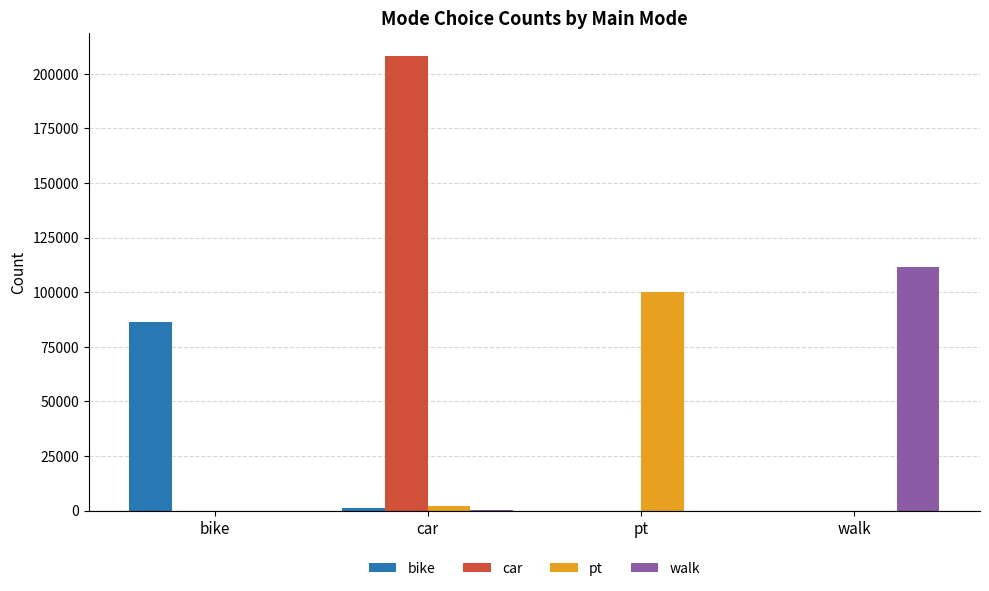

What is the highest value of the pt series?

100324